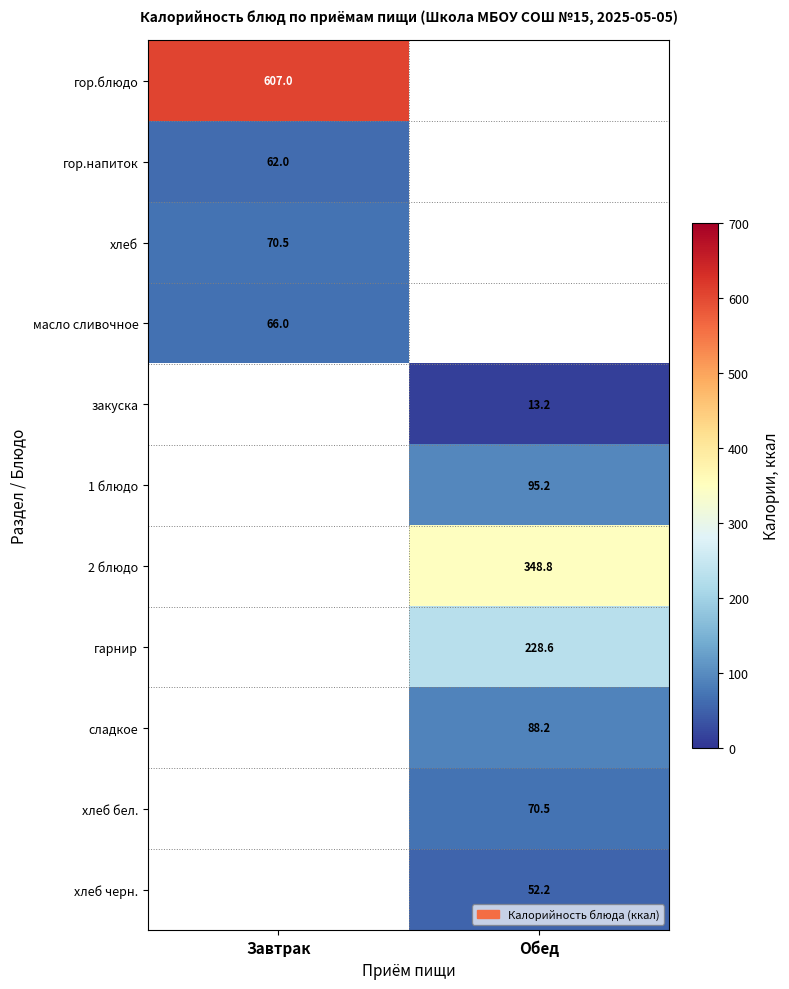

The value of гор.напиток at Завтрак is 12.5. True or false?

False